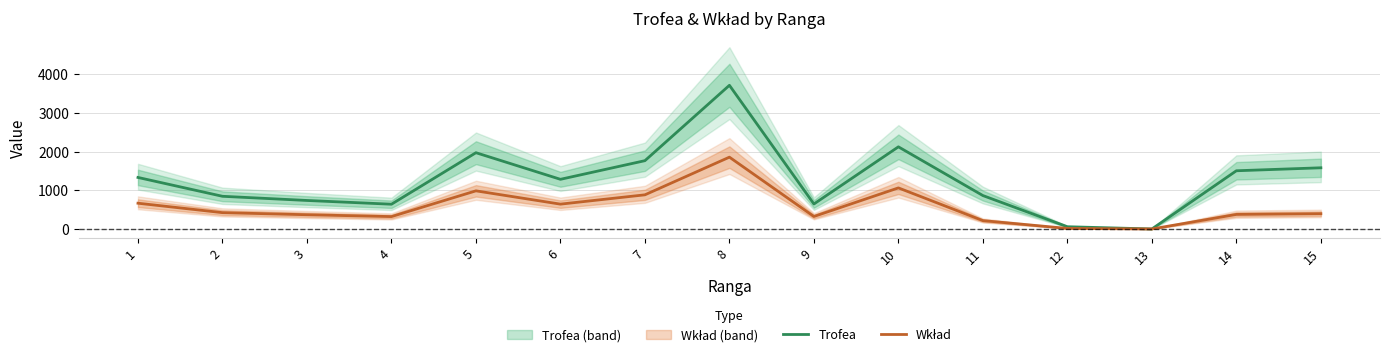

What is the spread (max minus min) of values at 5?

986